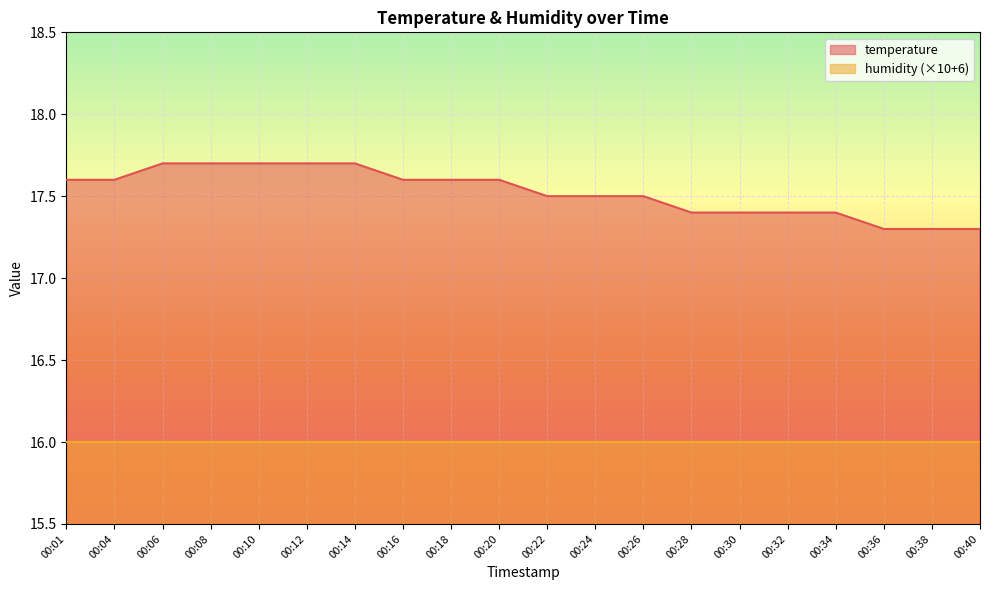

What is the change in value from 00:30 to 00:36?

-0.1